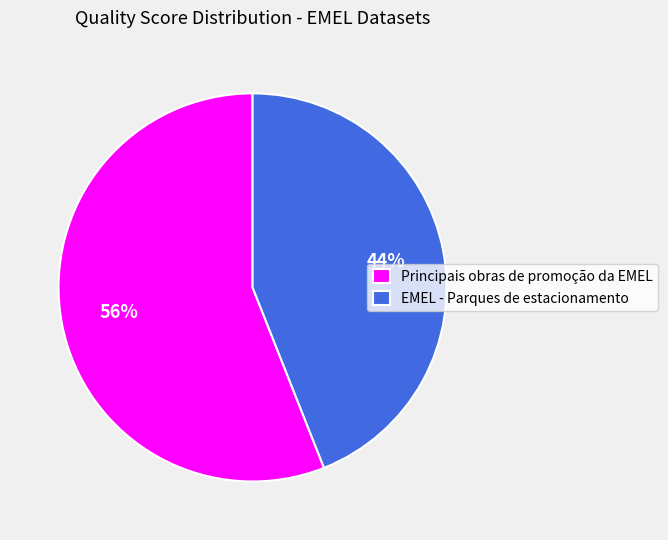

Between Principais obras de promoção da EMEL and EMEL - Parques de estacionamento, which is larger?

Principais obras de promoção da EMEL